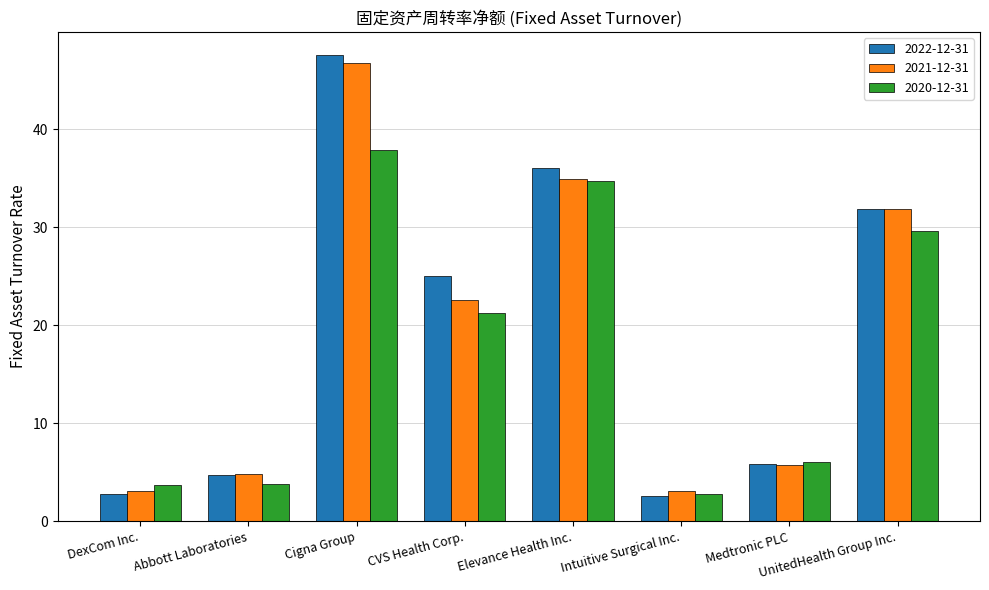

What position from the right is Elevance Health Inc.?

4